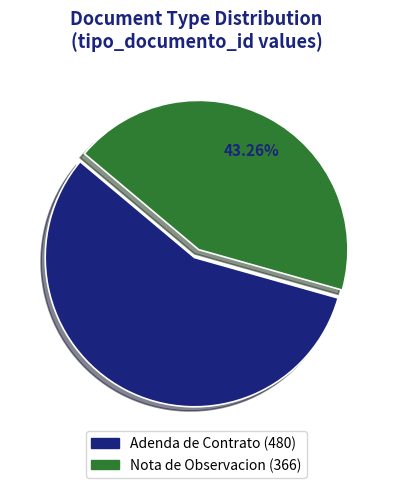

Does any single category account for the majority?

Yes